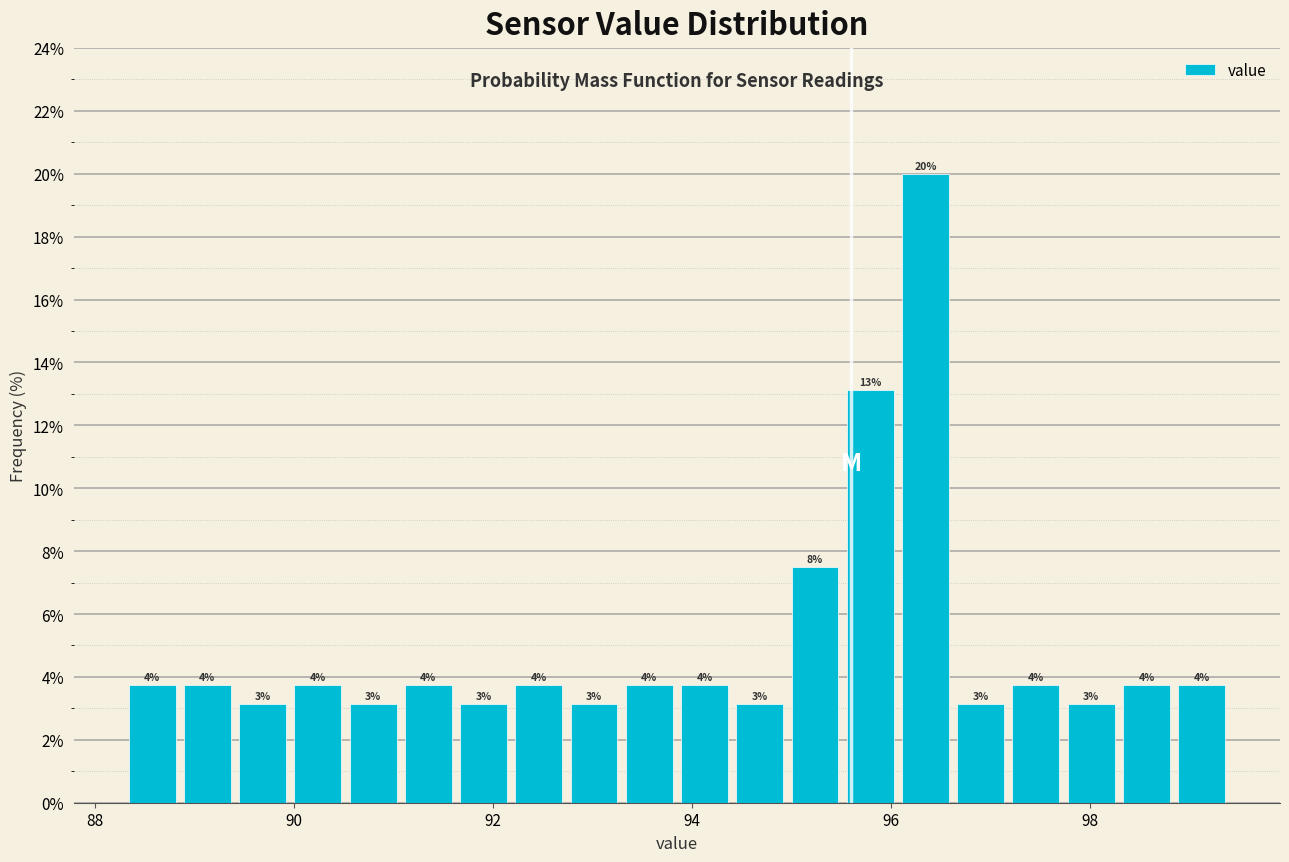

Around what value on the x-axis is the tallest bar? Give the approximate position of its centre, as read against the axis.

96.4